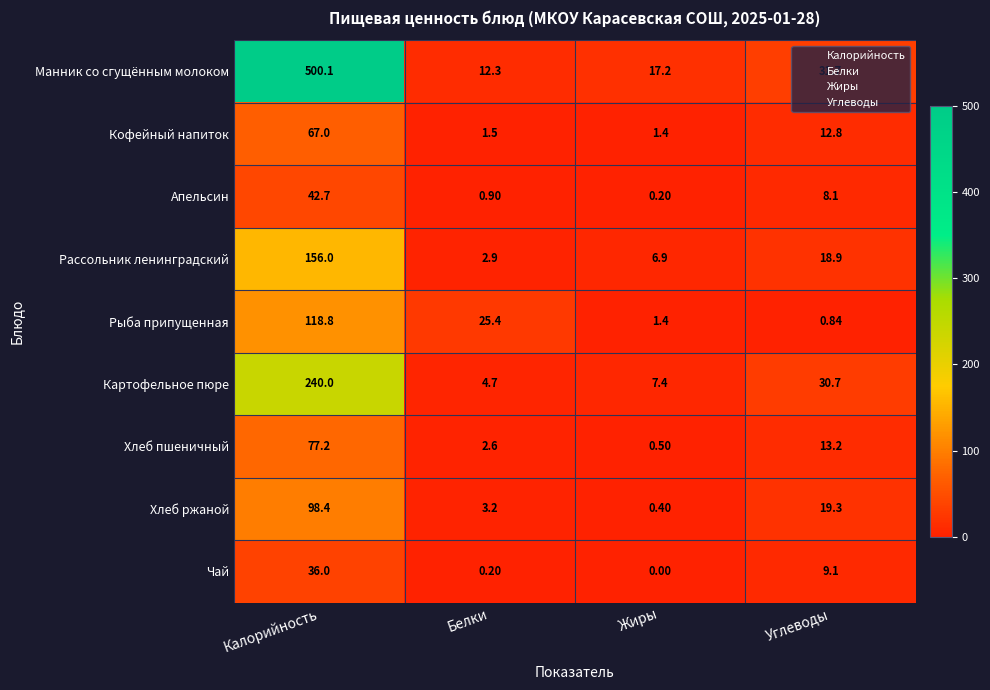

At which category is the sum across all series the highest?

Калорийность